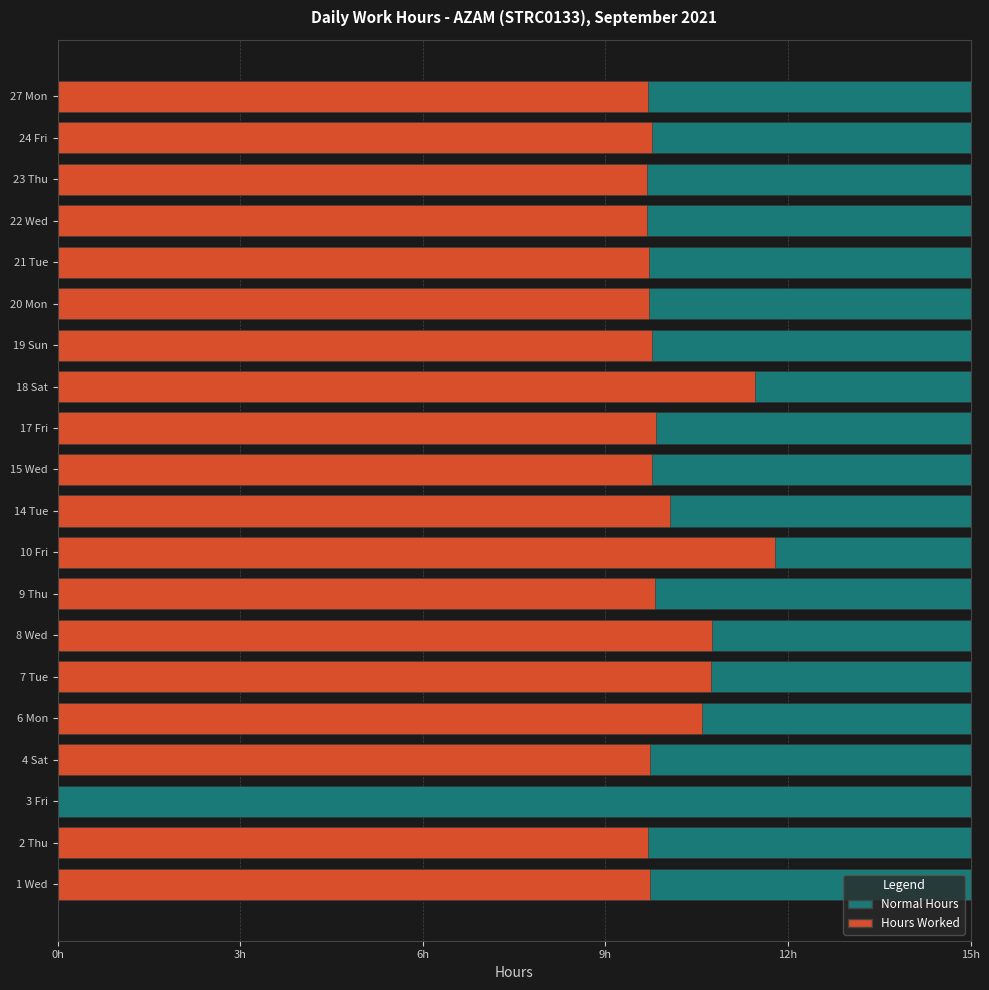

How many bars are there in total?

40